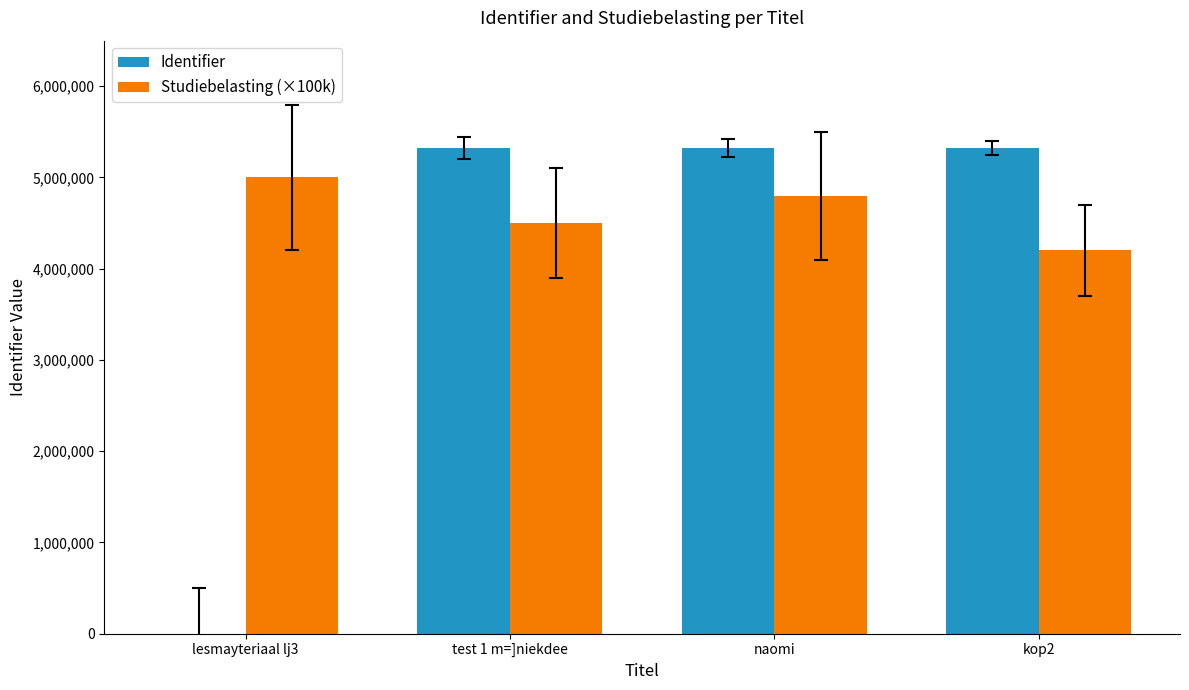

Between lesmayteriaal lj3 and kop2, which series saw the biggest shift?

Identifier